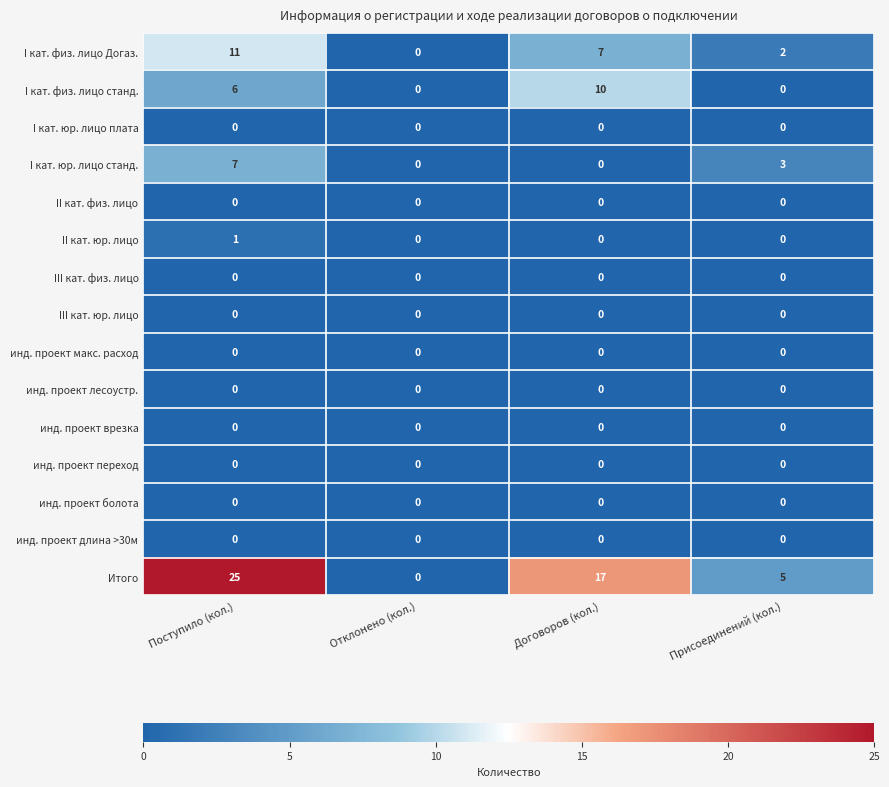

How many values in the II кат. юр. лицо series exceed 0?

1